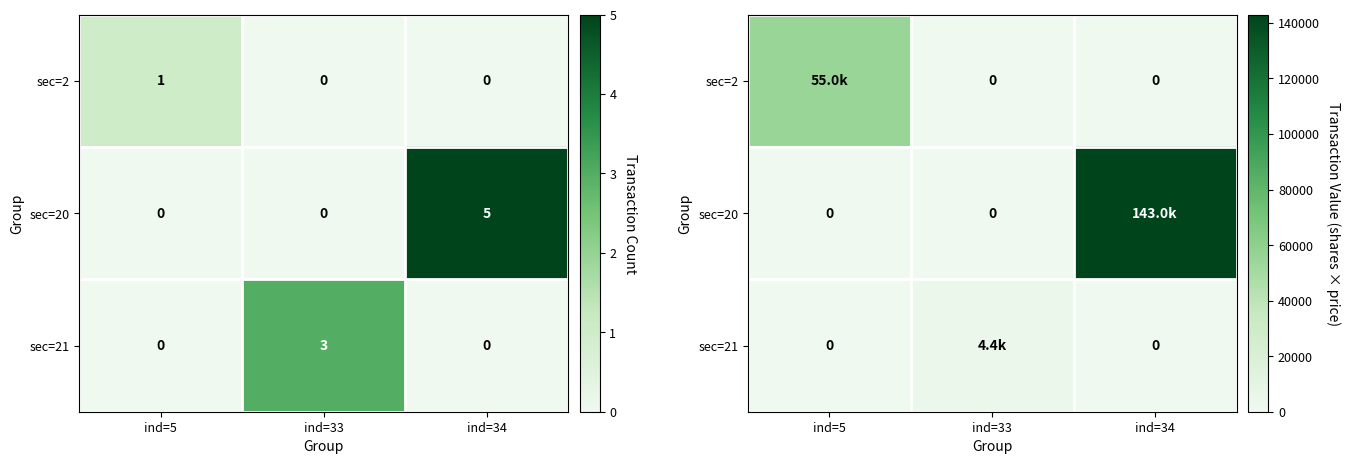

True or false: sec=20 has a value of 73740.2 at ind=33.

False